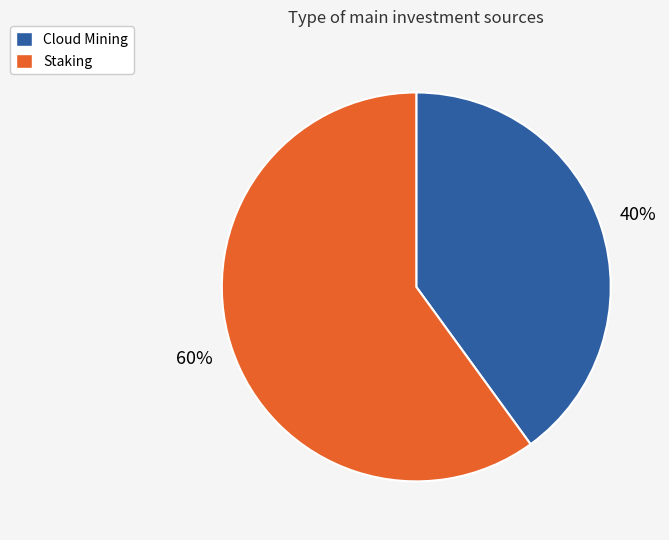

Count the number of slices in the pie.

2